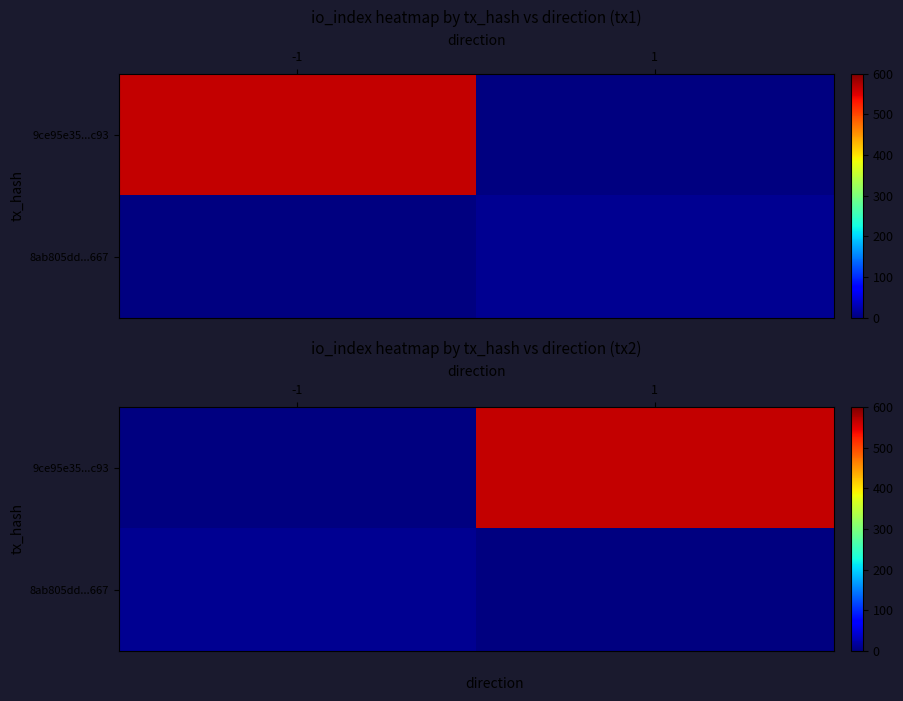

Which series has the largest range (max minus min)?

9ce95e35...c93